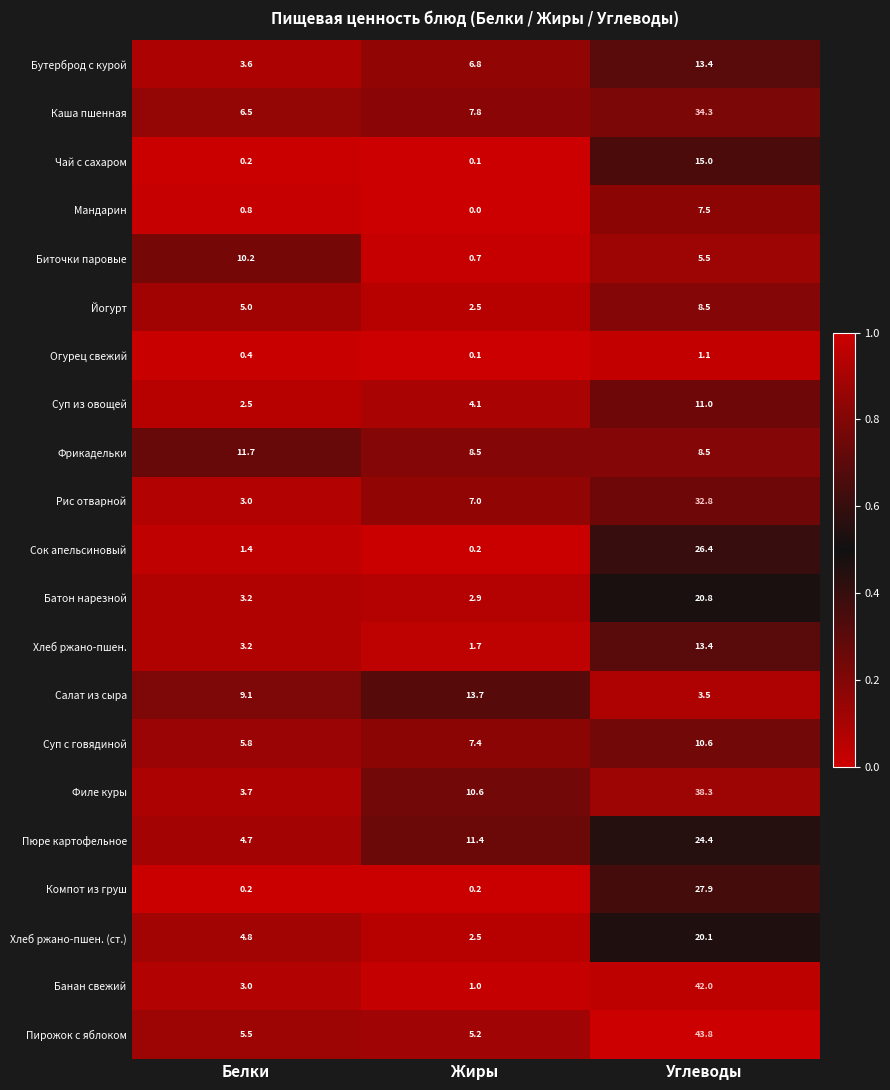

At how many categories does at least one series exceed 0?

3